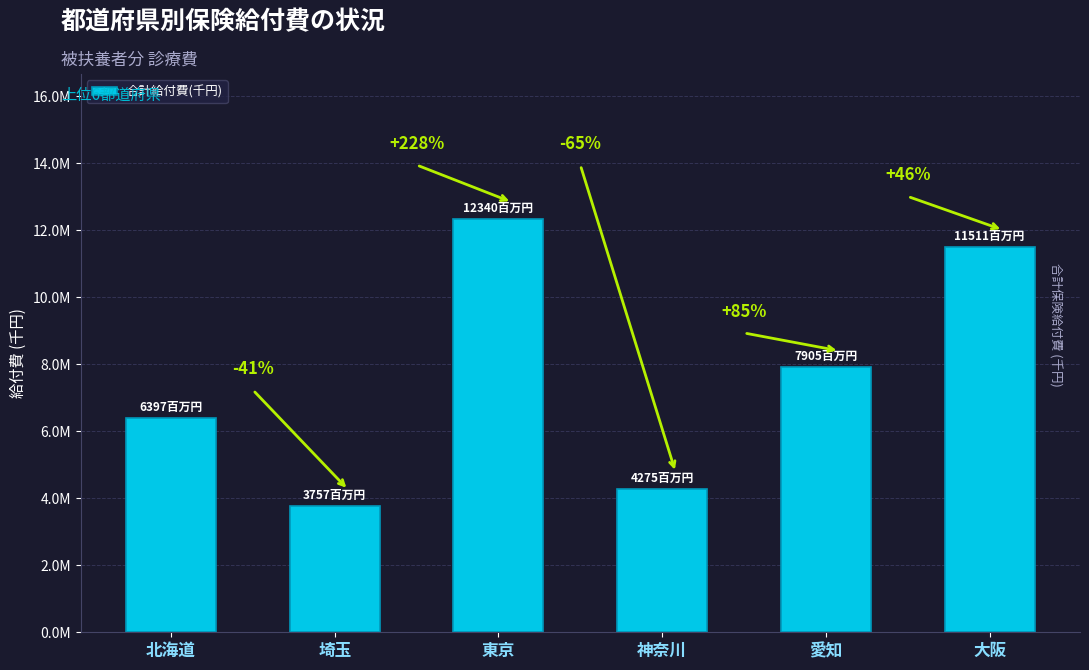

What is the average value?

7697483.6